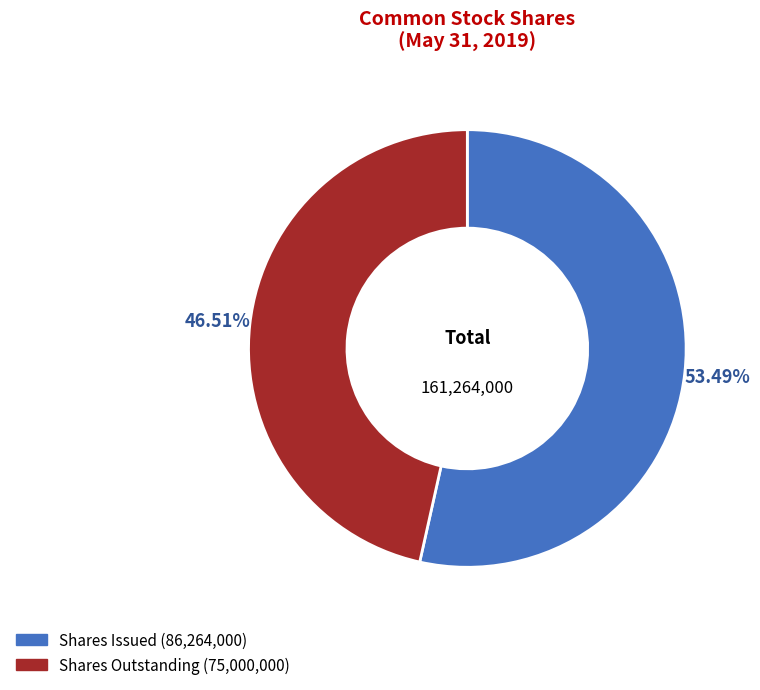

Does any single category account for the majority?

Yes